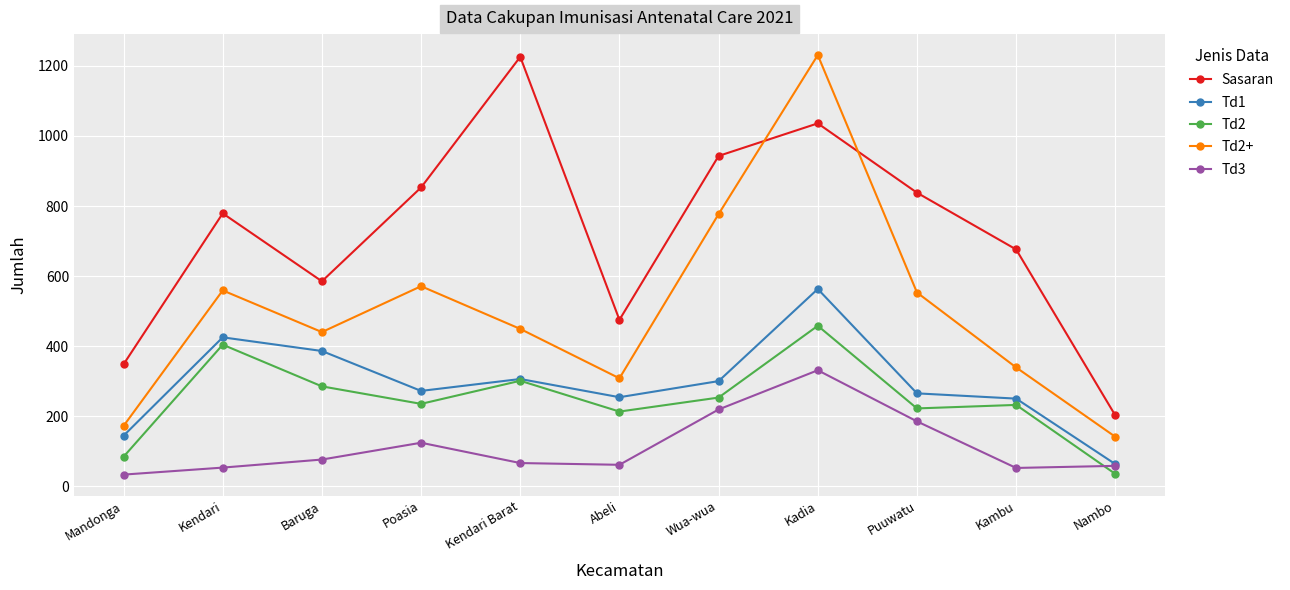

What is the label of the 4th point from the right?

Kadia